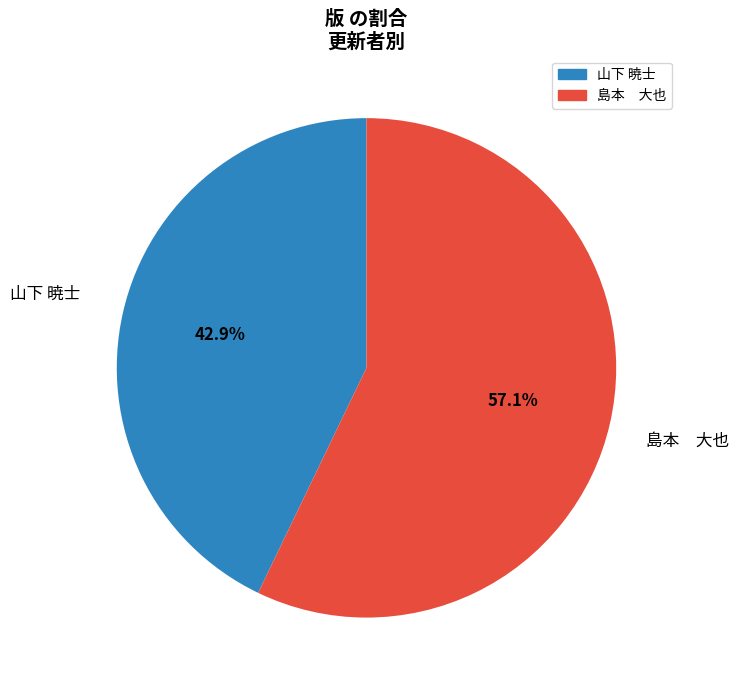

What percentage is NOT represented by 山下 暁士?

57.1%